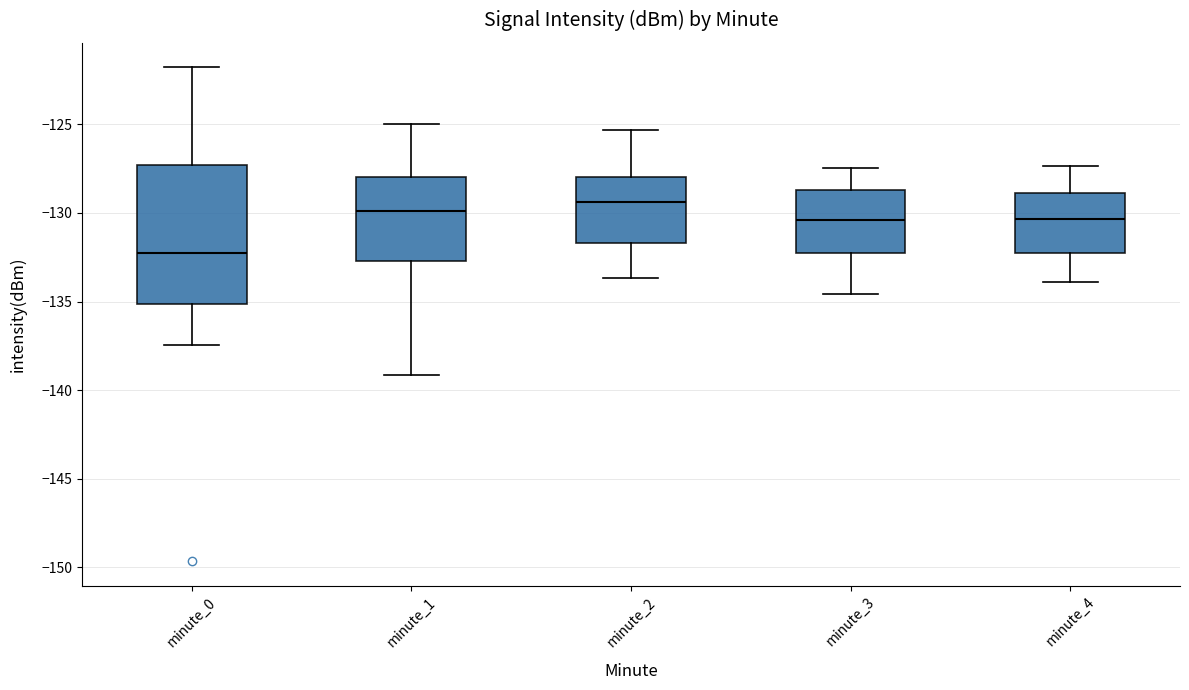

Reading left to right, transcribe this box plot: for each box, give where its median line is, the range the box spans, and where its two whiskers end, as read against the y-axis. The values are not printed on the chart, so give them approximately, as read against the axis.

minute_0: median -132.5, box -135.0 to -127.5, whiskers -137.5 to -122.0
minute_1: median -130.0, box -132.5 to -128.0, whiskers -139.0 to -125.0
minute_2: median -129.5, box -131.5 to -128.0, whiskers -133.5 to -125.5
minute_3: median -130.5, box -132.5 to -128.5, whiskers -134.5 to -127.5
minute_4: median -130.5, box -132.5 to -129.0, whiskers -134.0 to -127.5